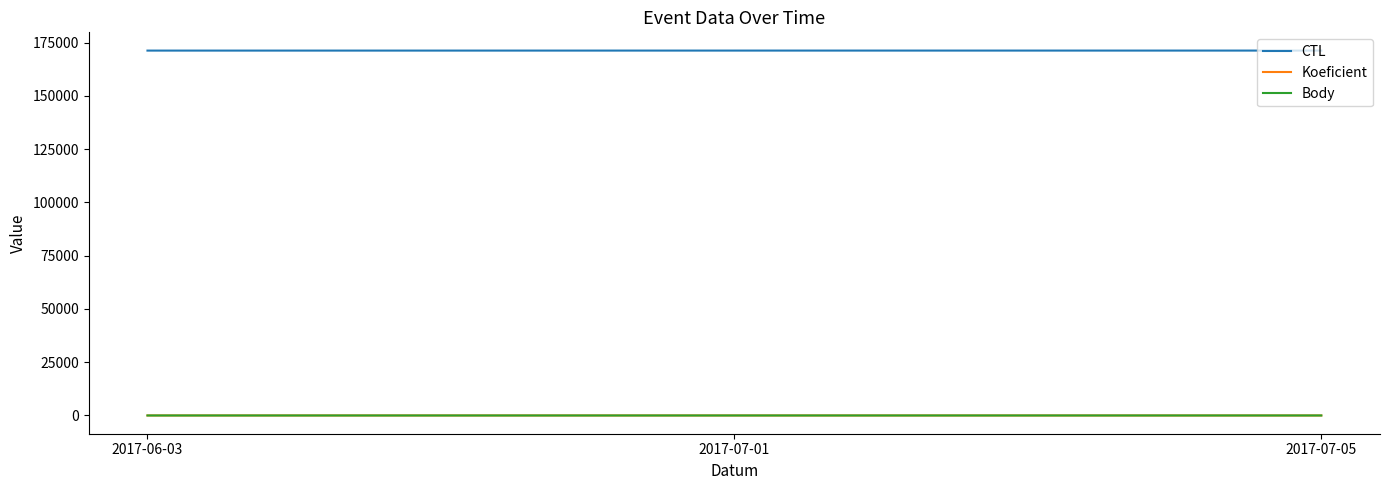

What is the greatest value displayed?

171316